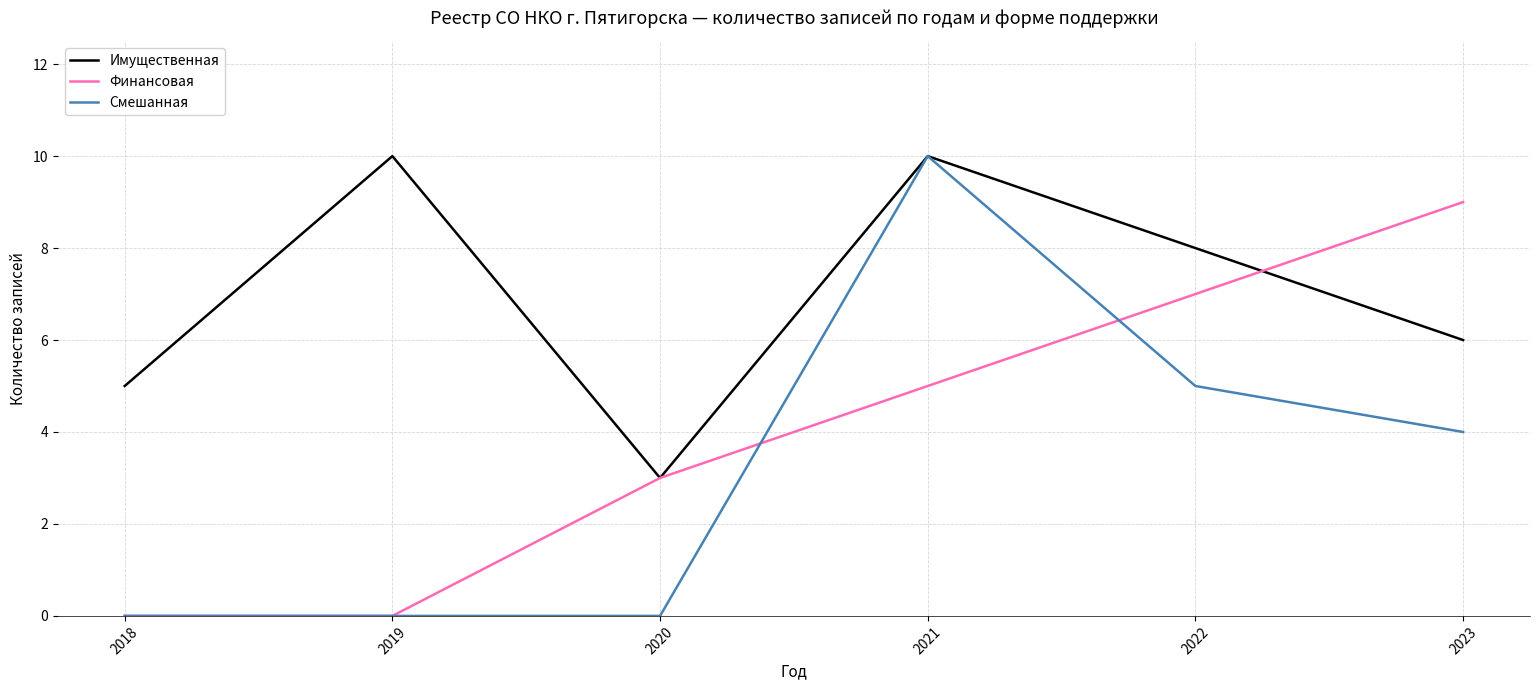

Reading left to right, transcribe all the data shown in this chart.

Имущественная: 5	10	3	10	8	6
Финансовая: 0	0	3	5	7	9
Смешанная: 0	0	0	10	5	4